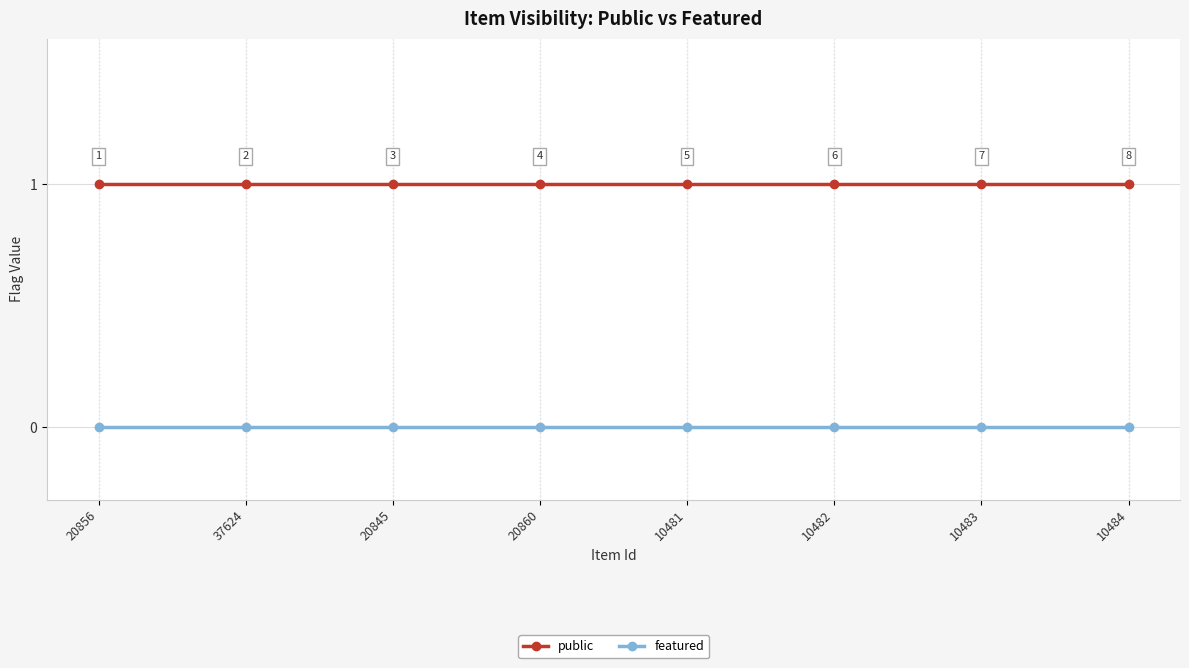

What is the total value across all series at 20860?

1